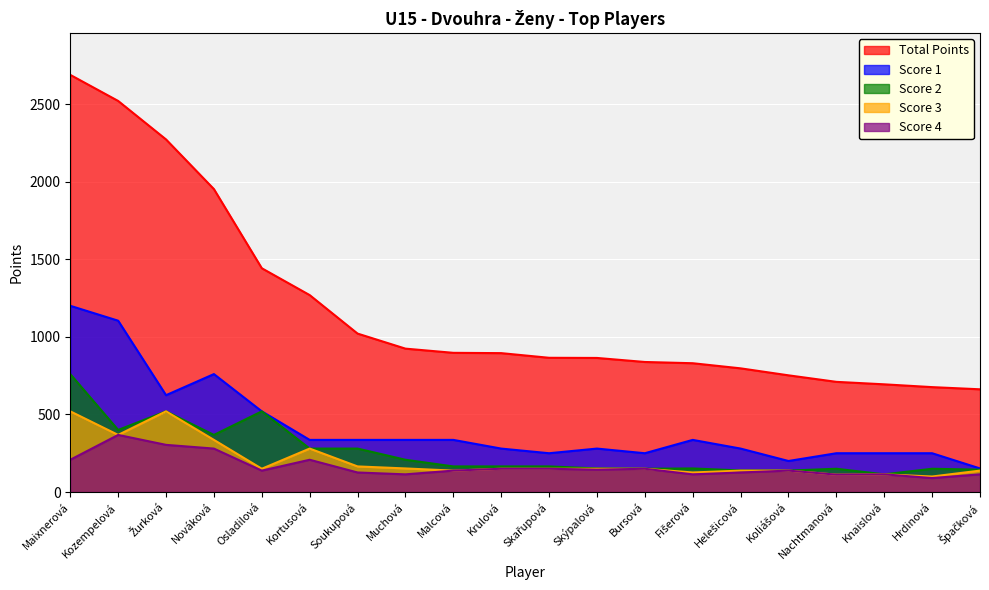

How many lines are shown in the chart?

5